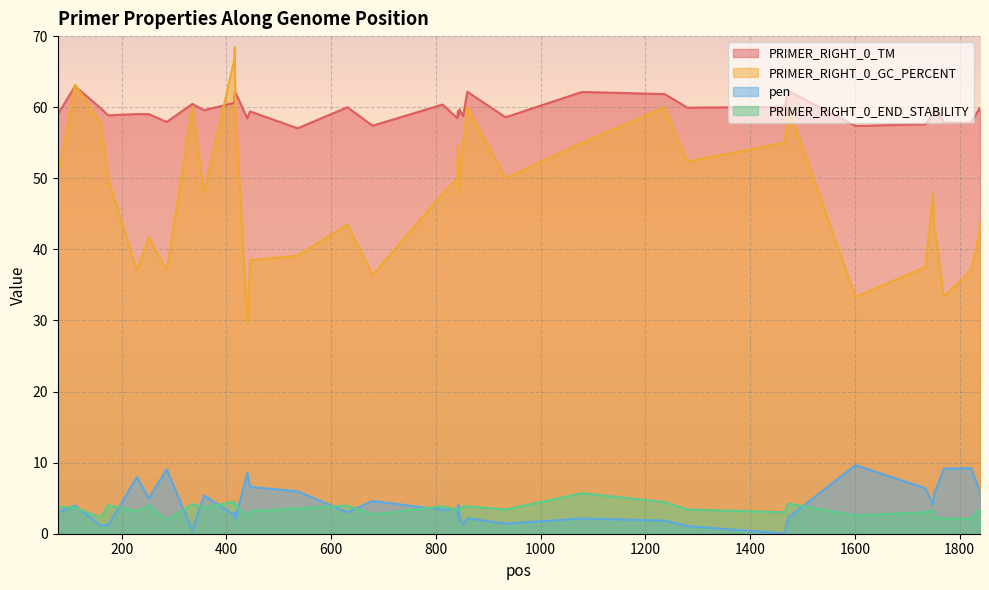

True or false: pen and PRIMER_RIGHT_0_TM cross at least once.

False